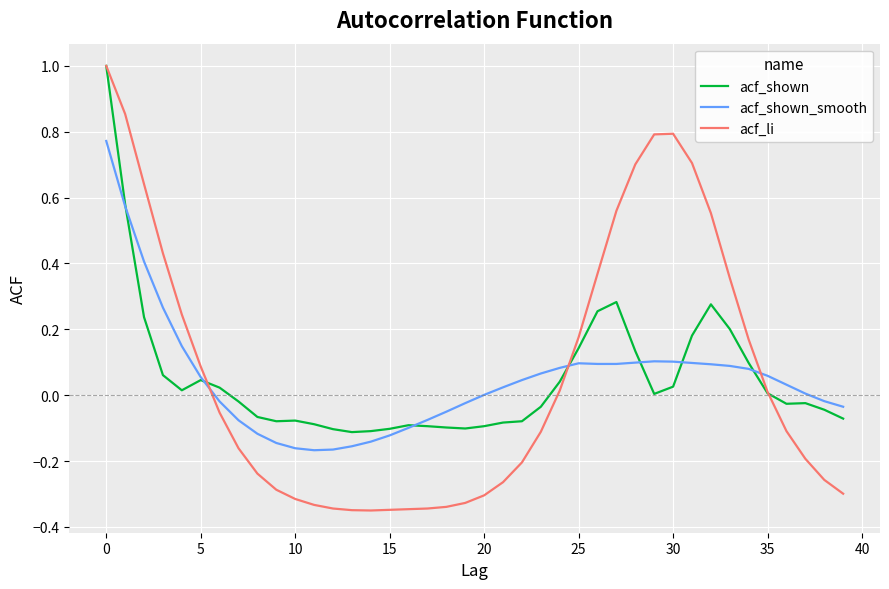

In acf_shown, how many points are higher than both neighbors (excluding endpoints)?

6